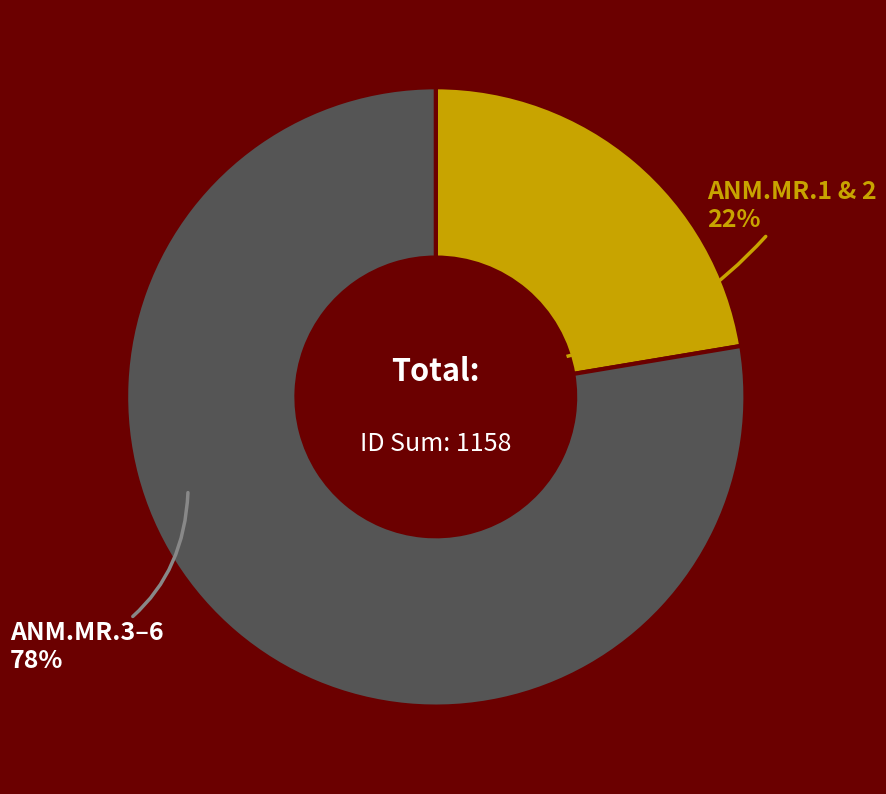

Is there a majority slice in this chart?

Yes